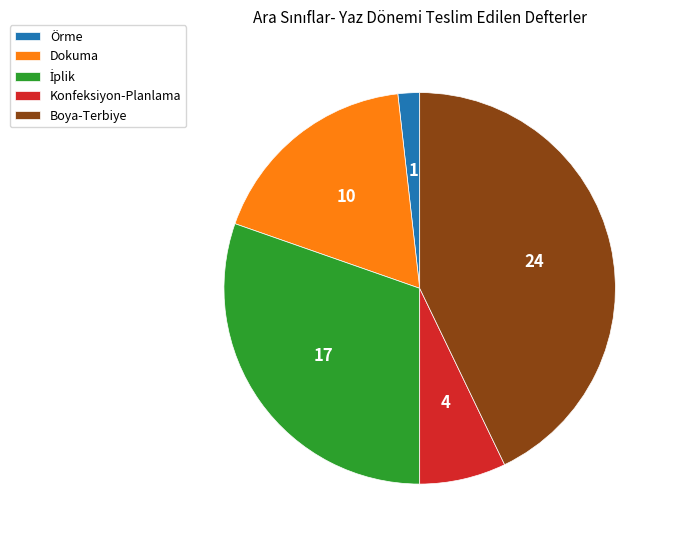

What is the smallest slice in the pie chart?

Örme